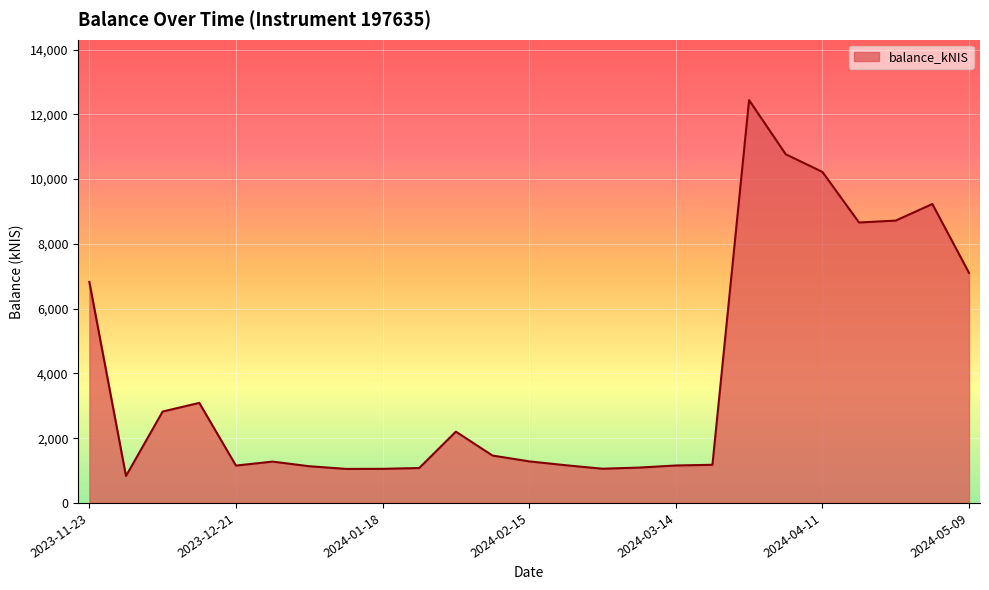

What is the difference between the maximum and minimum values?

11606.0